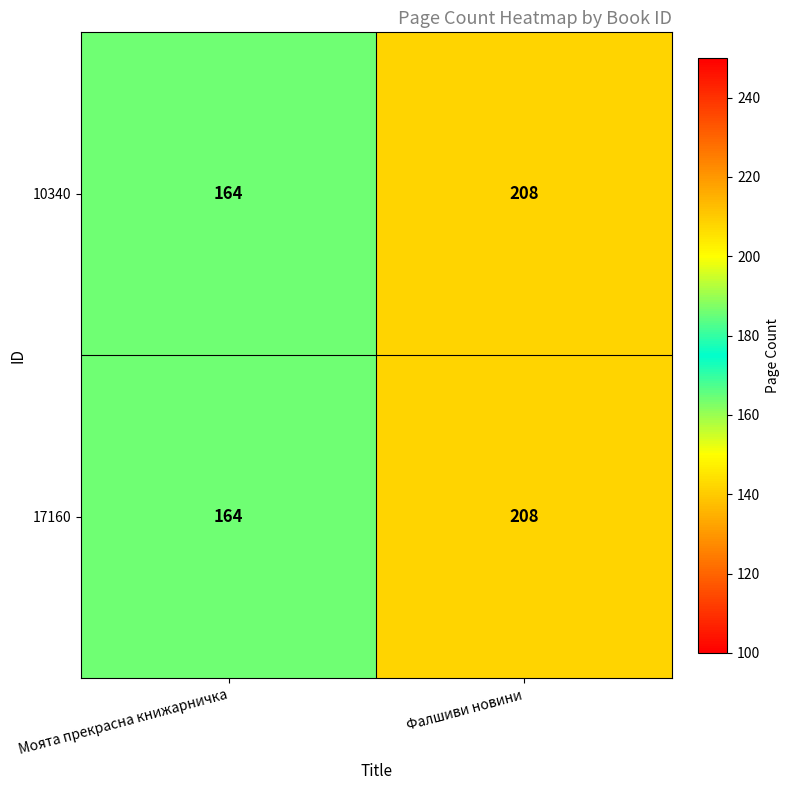

List the labels in order of 17160 value, largest first.

Фалшиви новини, Моята прекрасна книжарничка